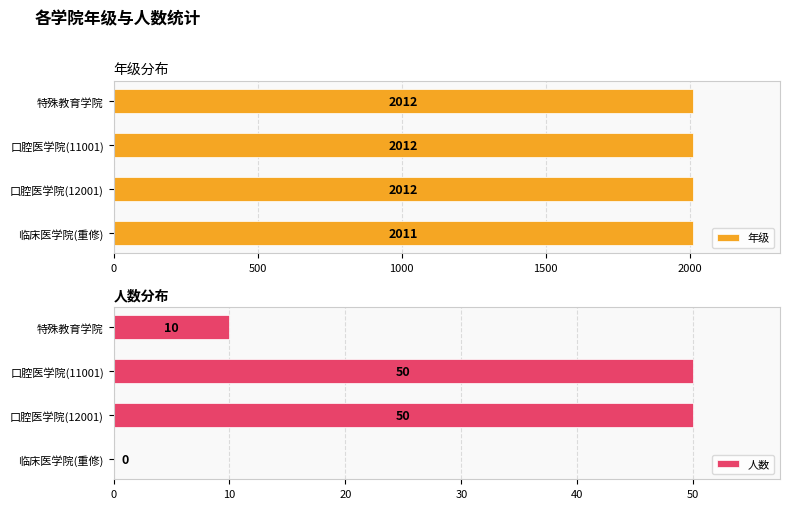

Count the number of data series in this chart.

2